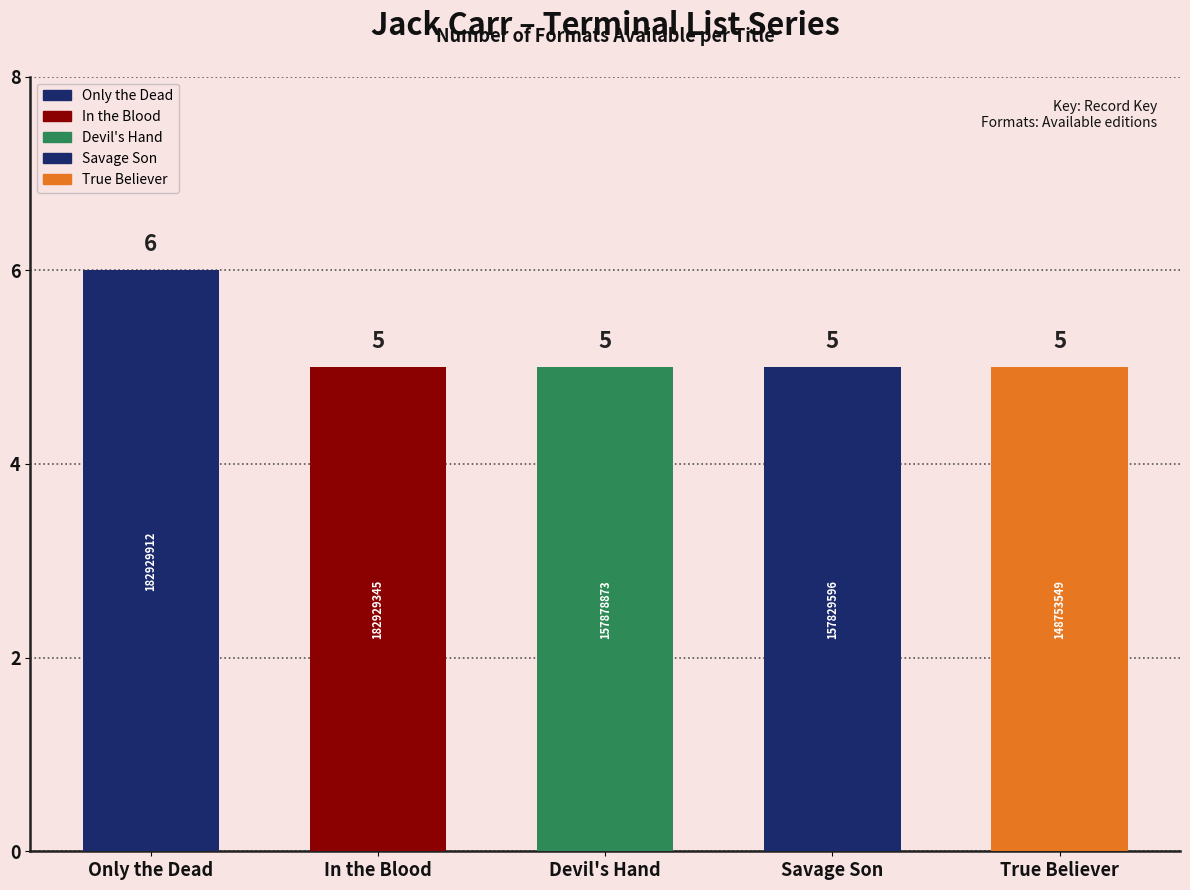

Which label corresponds to the largest value in the chart?

Only the Dead